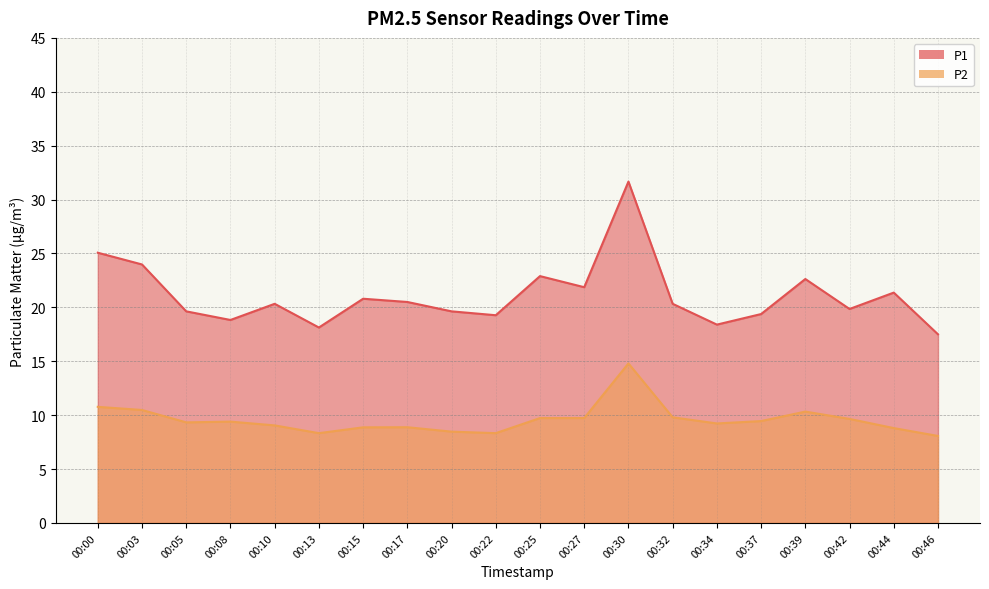

At which category does P1 reach its first local peak?

00:10